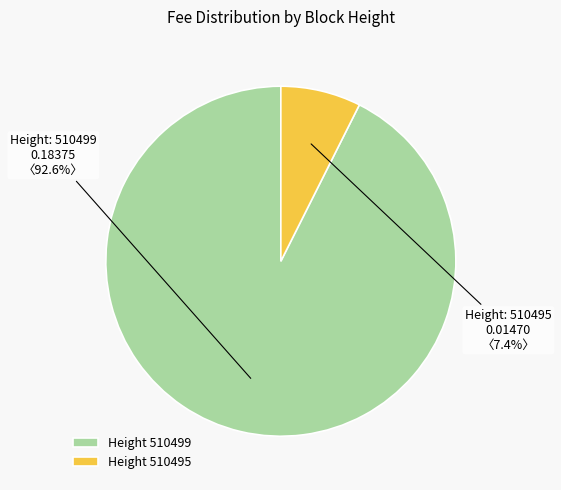

What is the total percentage of Height 510495 and Height 510499?

100.0%